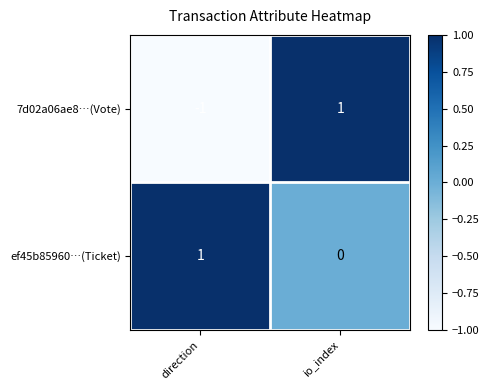

At how many categories does at least one series exceed 0?

2